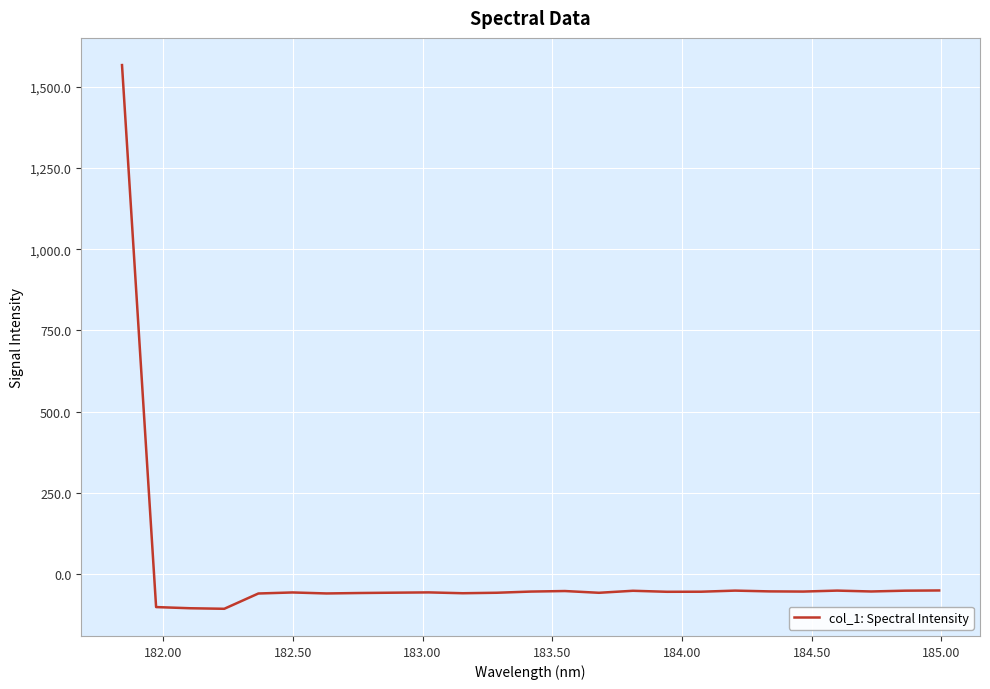

What is the maximum value shown in the chart?

1566.8